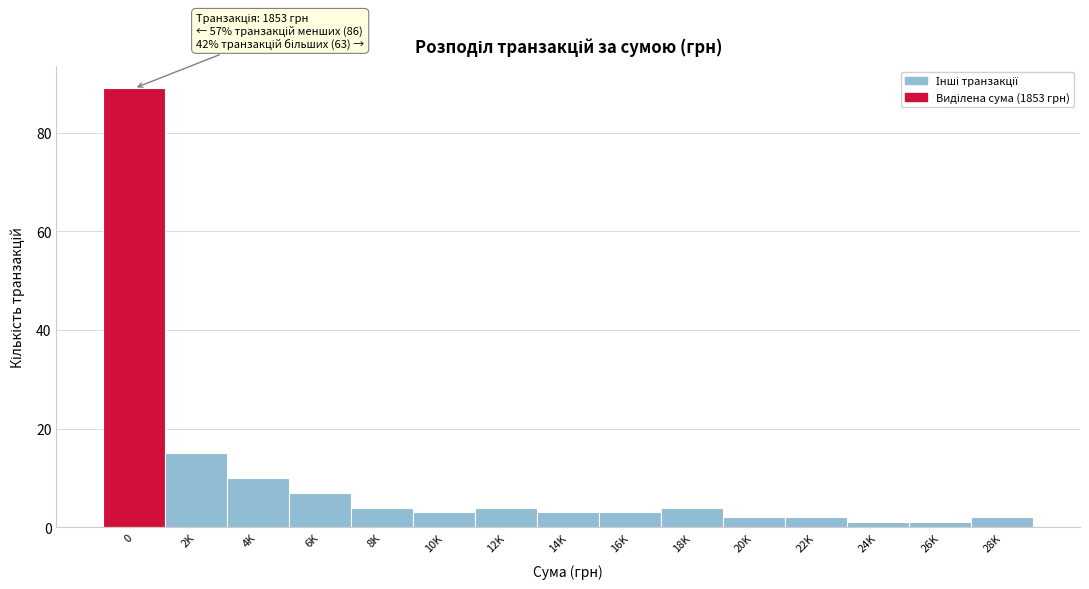

Reading left to right, list all the values displayed in this chart.

89	15	10	7	4	3	4	3	3	4	2	2	1	1	2